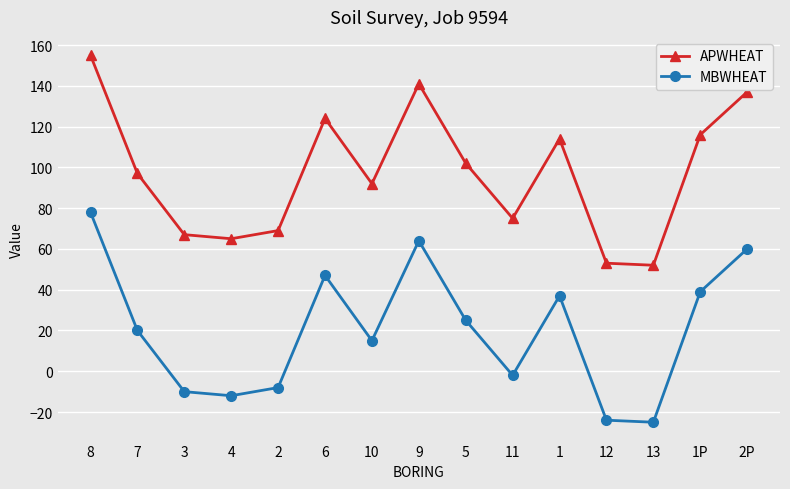

What is the label of the 3rd point from the left?

3